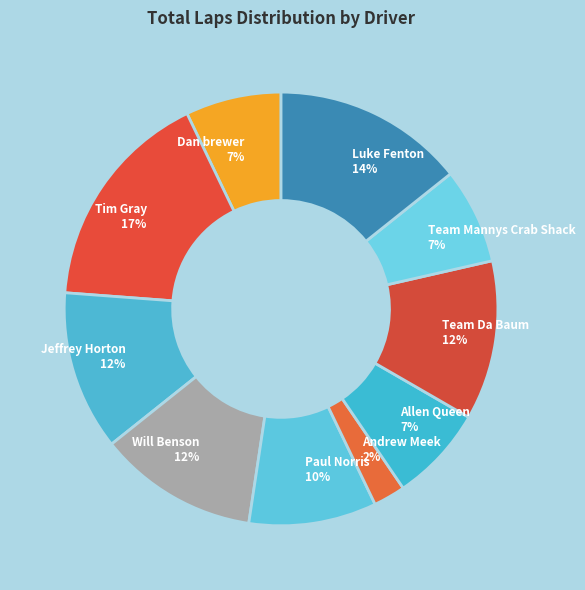

Which slice is the largest?

Tim Gray